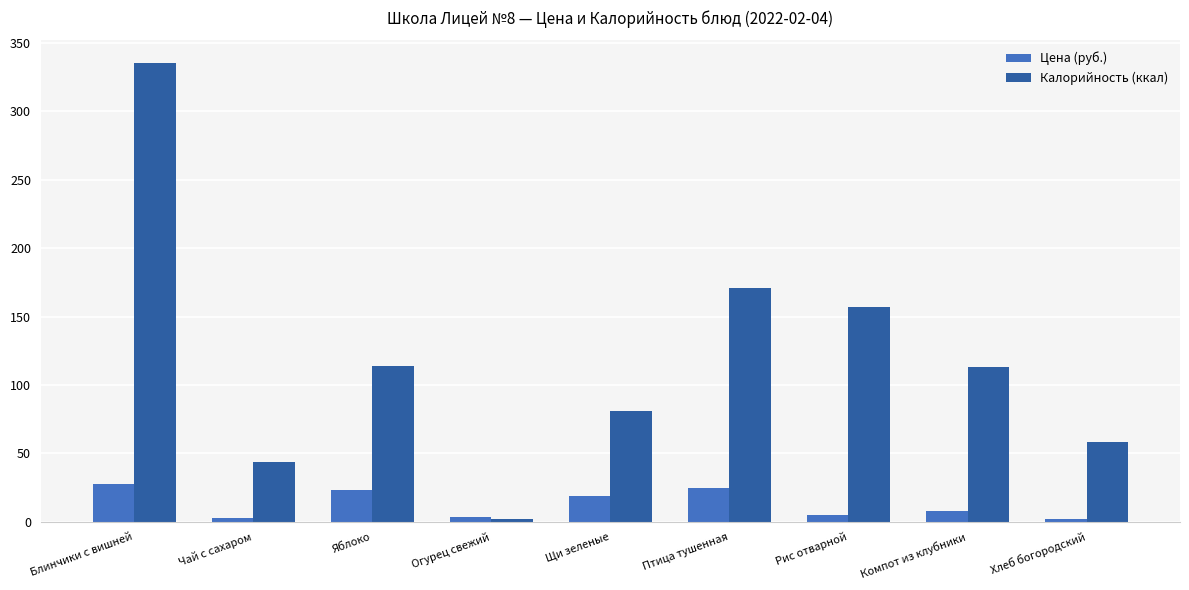

What is the label of the 2nd bar from the right?

Компот из клубники